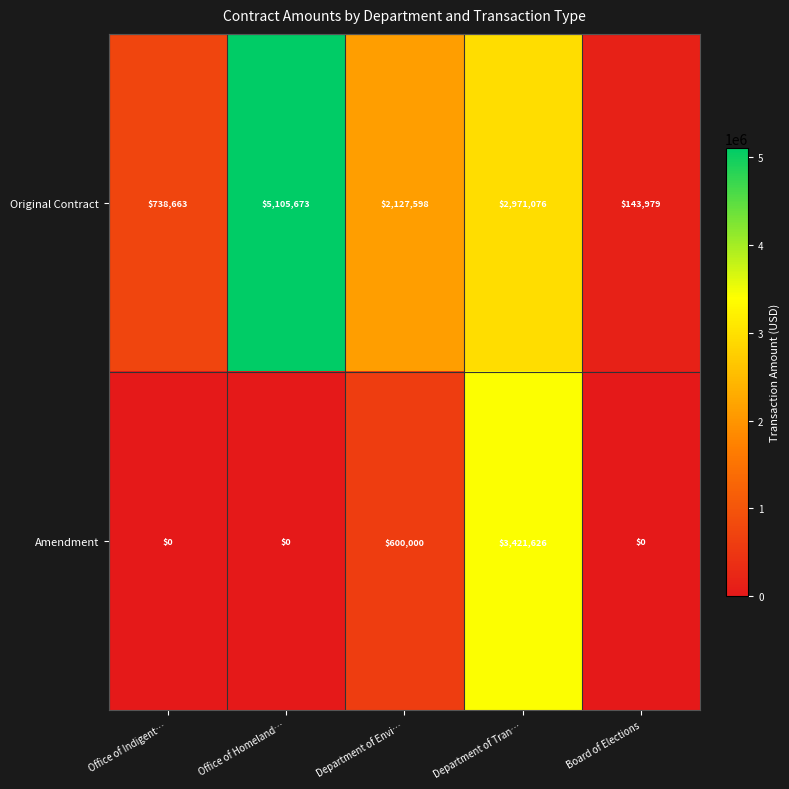

Which series has the largest total across all categories?

Original Contract